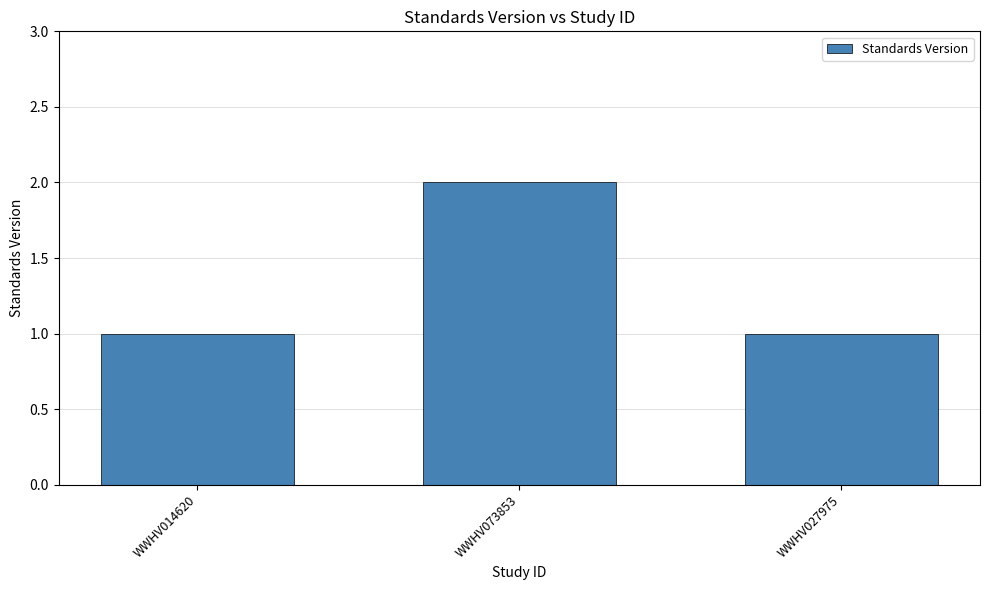

What is the label of the 1st bar from the right?

WWHV027975